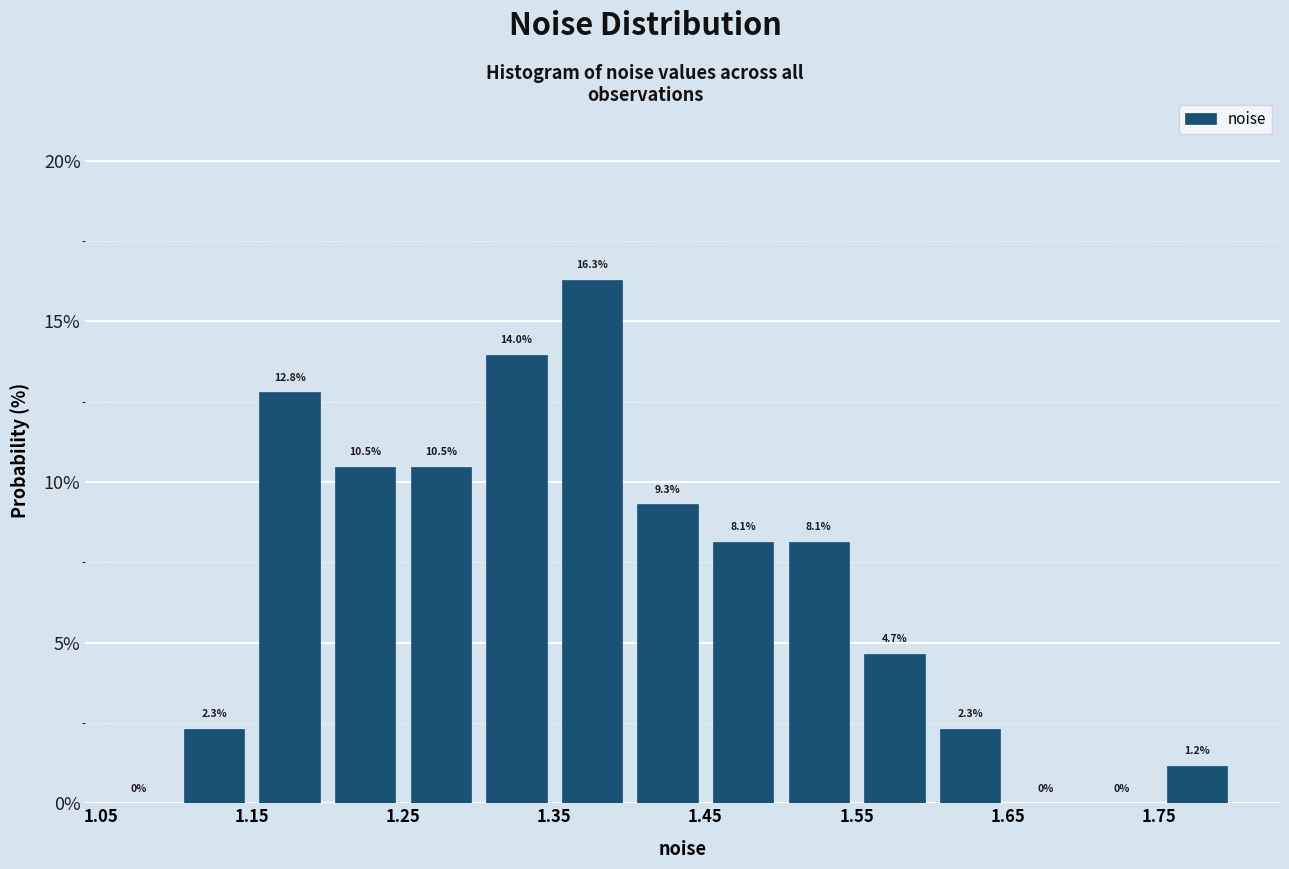

Reading left to right, transcribe this chart: for each bar, give the range it covers on the x-axis and its height.

1.05 to 1.10: 0.0
1.10 to 1.15: 2.3
1.15 to 1.20: 12.8
1.20 to 1.25: 10.5
1.25 to 1.30: 10.5
1.30 to 1.35: 14.0
1.35 to 1.40: 16.3
1.40 to 1.45: 9.3
1.45 to 1.50: 8.1
1.50 to 1.55: 8.1
1.55 to 1.60: 4.7
1.60 to 1.65: 2.3
1.65 to 1.70: 0.0
1.70 to 1.75: 0.0
1.75 to 1.80: 1.2